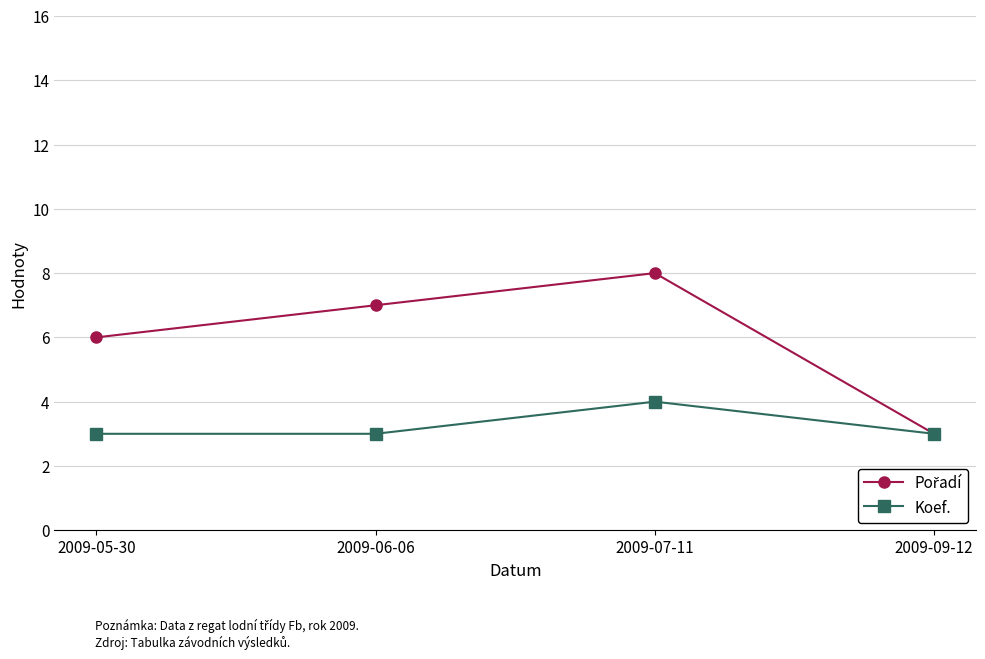

At which category is the sum across all series the highest?

2009-07-11